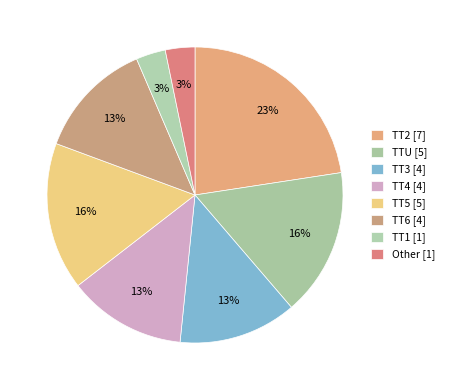

The TT1 slice represents 3% of the pie. True or false?

True